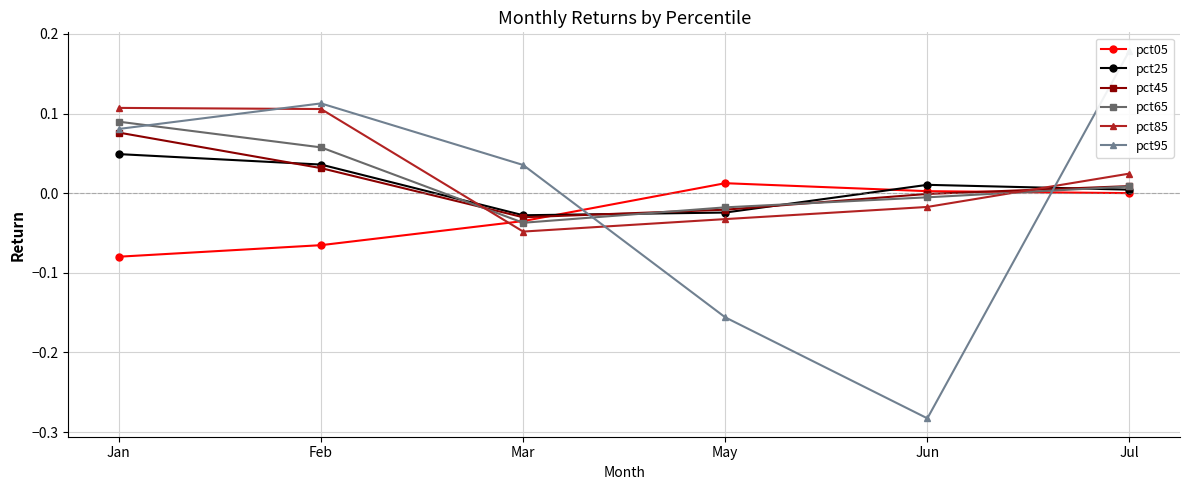

Which series changed the most between Mar and Jun?

pct95